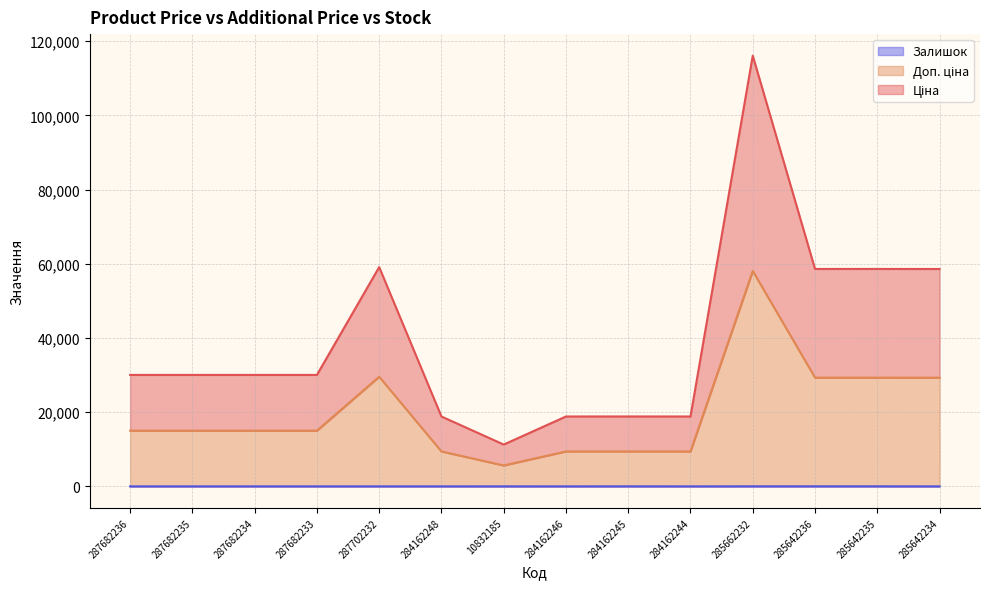

What is the label of the 14th point from the left?

285642234